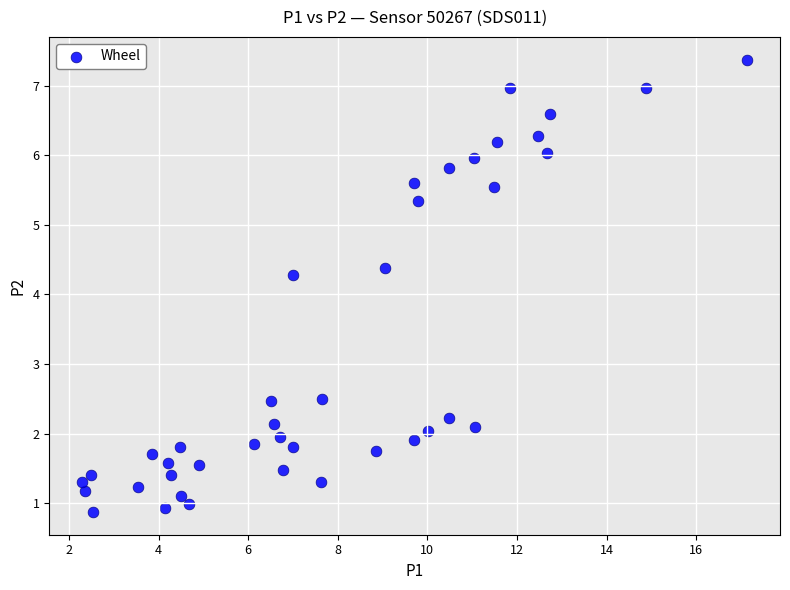

What is the range of X values (max minus min)?

14.8